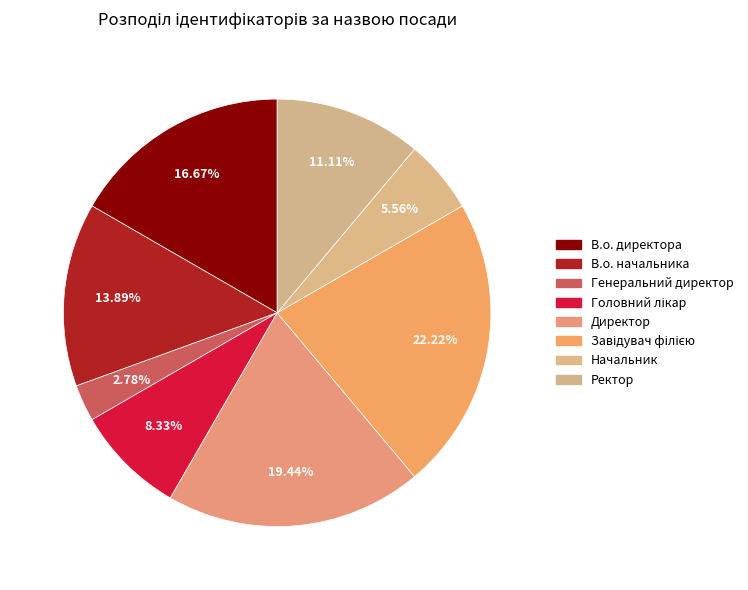

How many segments does this pie chart have?

8